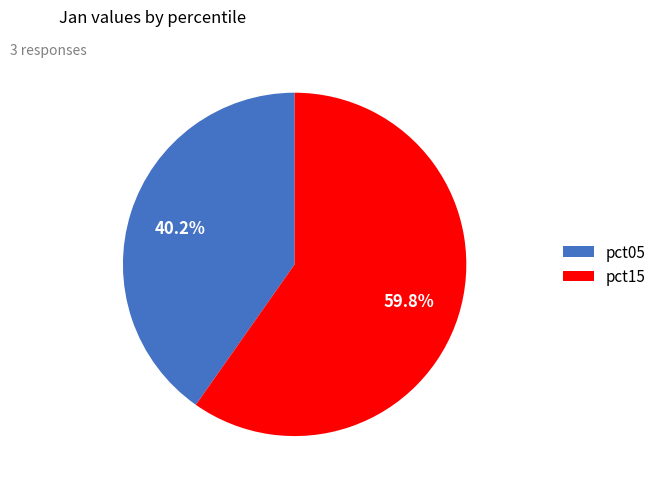

What is the smallest slice in the pie chart?

pct05